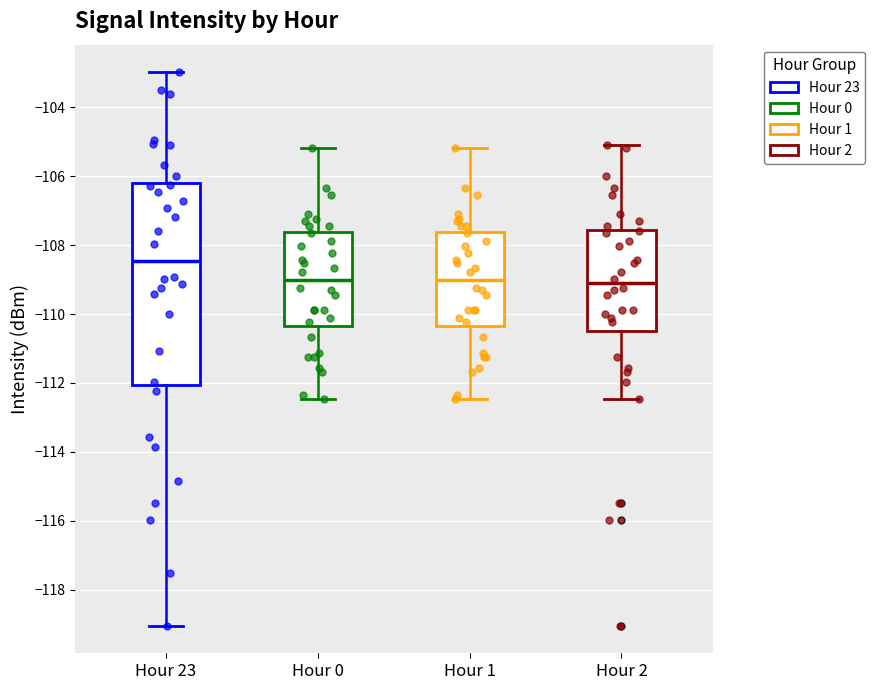

Which box's median line is the highest?

Hour 23